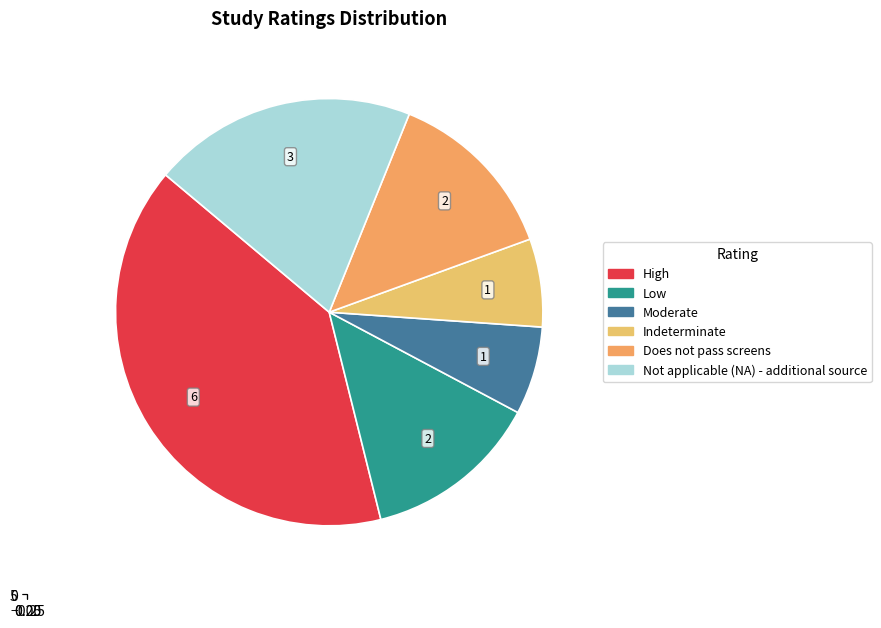

Approximately how many times larger is the value at Low compared to Indeterminate?

2.0